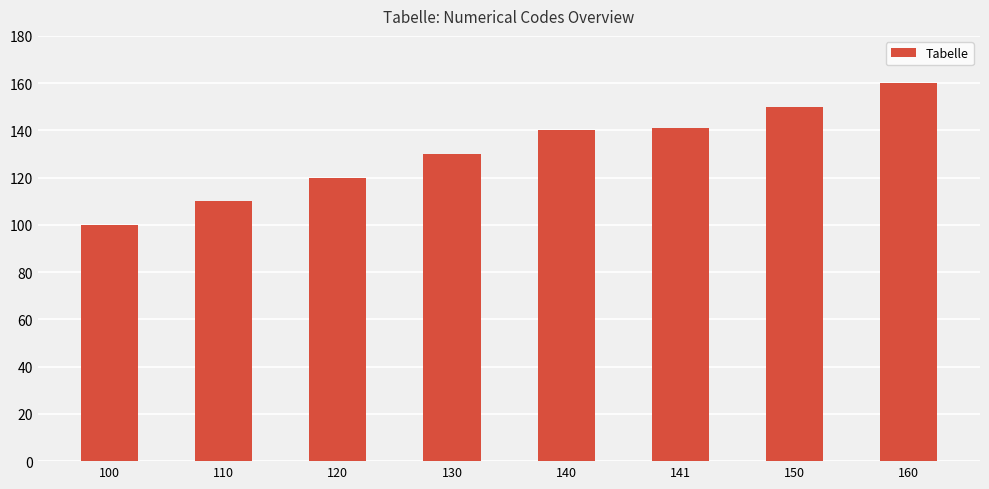

Reading left to right, transcribe all the data shown in this chart.

100=100	110=110	120=120	130=130	140=140	141=141	150=150	160=160